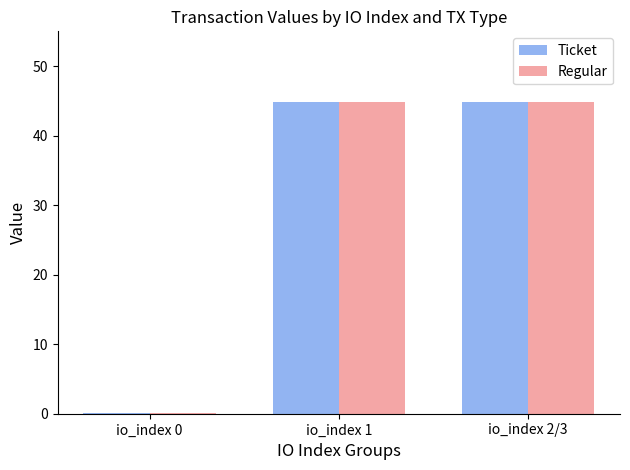

What are all the series names shown in the legend?

Ticket, Regular